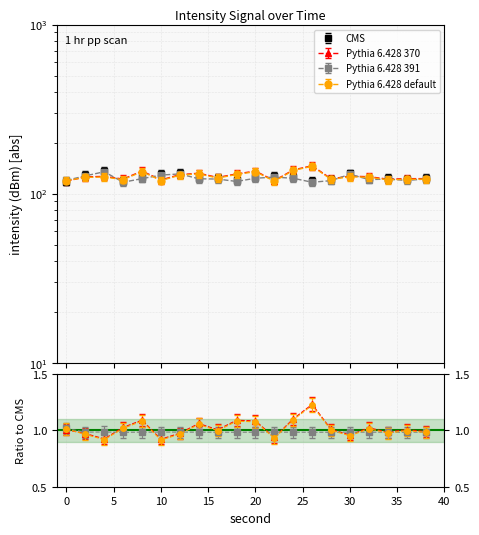

The value of CMS at 26 is 119.0. True or false?

True